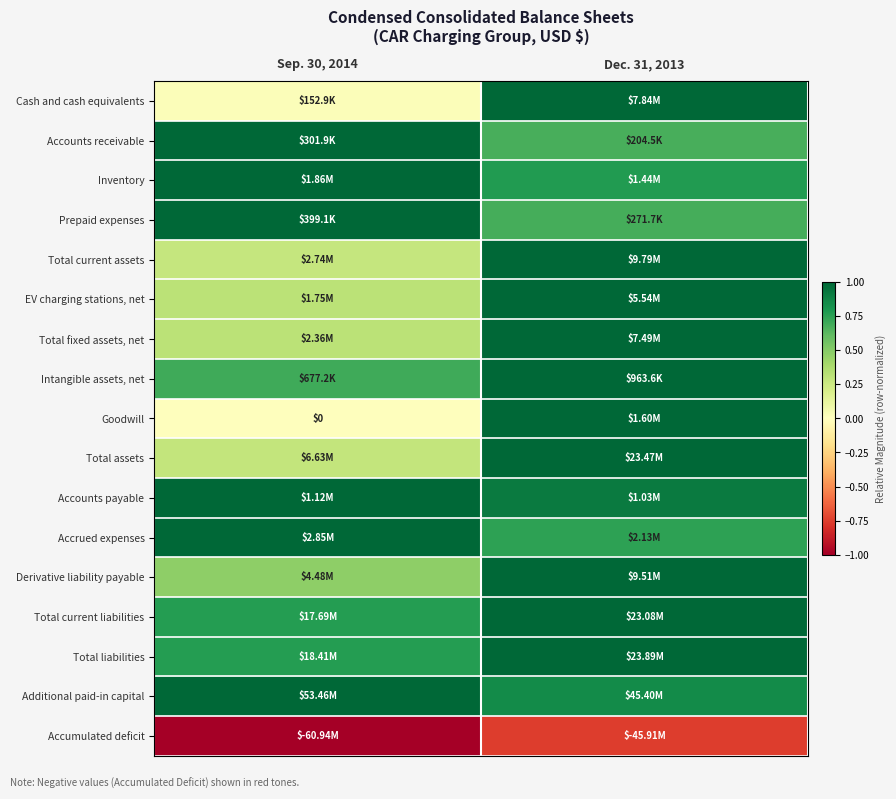

What is the total value across all series at Sep. 30, 2014?

8.9